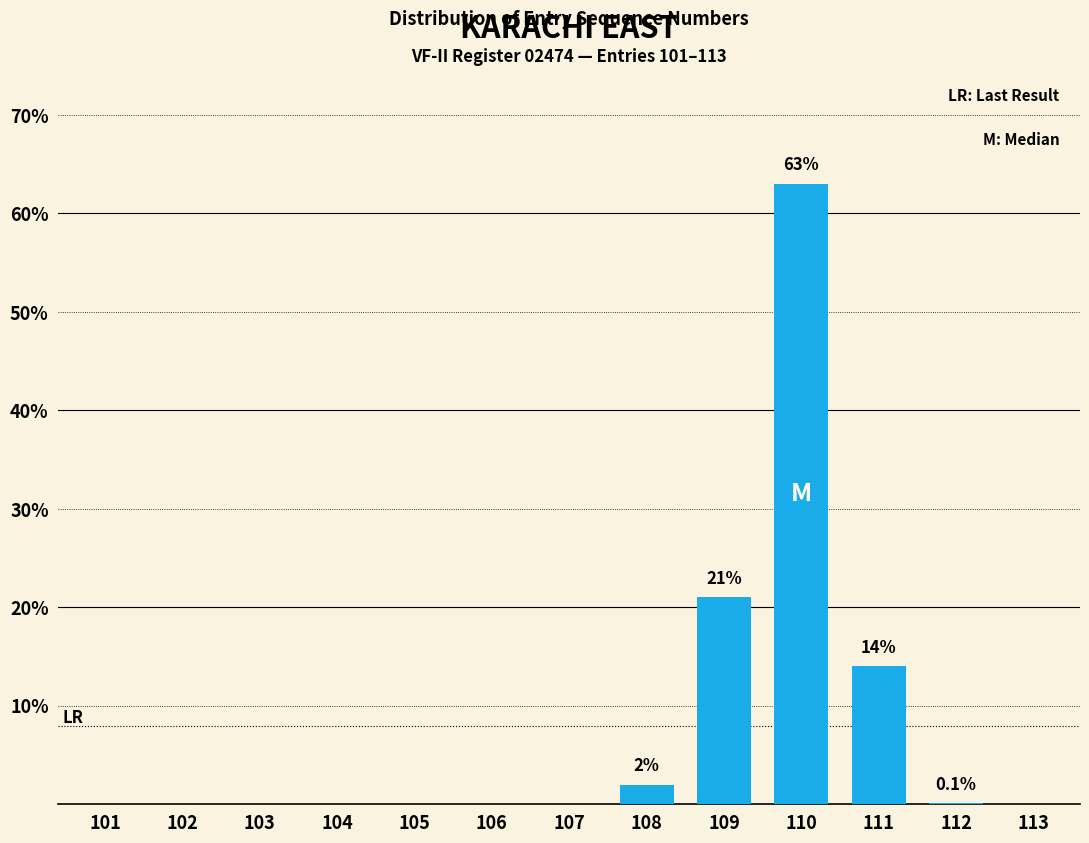

What is the sum of all values?

100.1